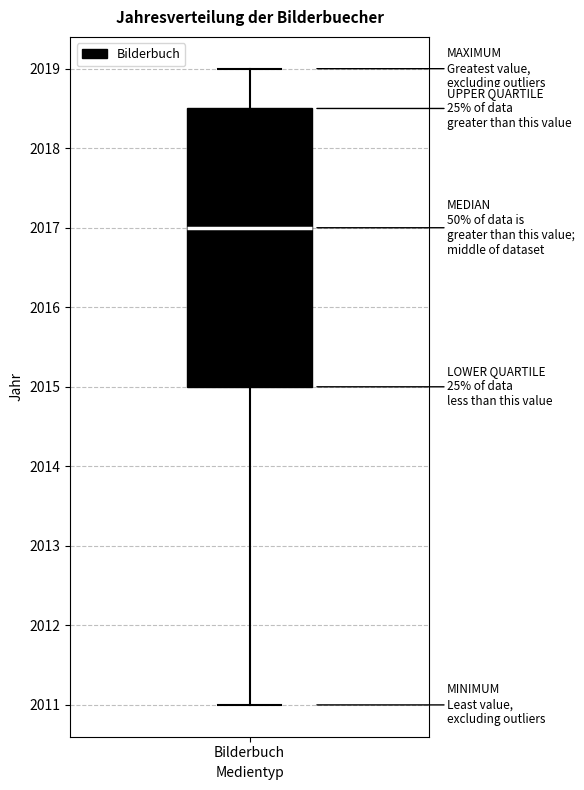

Read this box plot against the y-axis: the position of the median line, the range covered by the box, and the ends of both whiskers. The values are not printed on the chart, so give them approximately, as read against the axis.

median 2017.0, box 2015.0 to 2018.5, whiskers 2011.0 to 2019.0